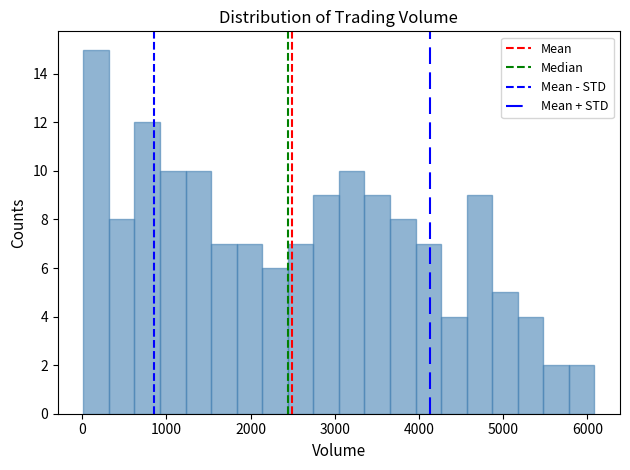

Around what value on the x-axis is the tallest bar? Give the approximate position of its centre, as read against the axis.

200